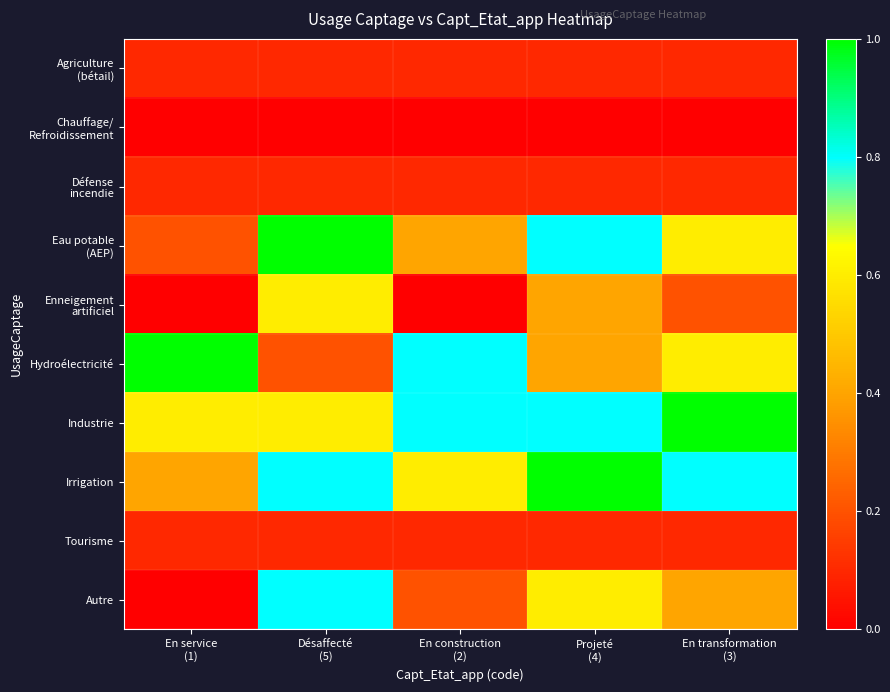

How many distinct data groups are displayed?

10